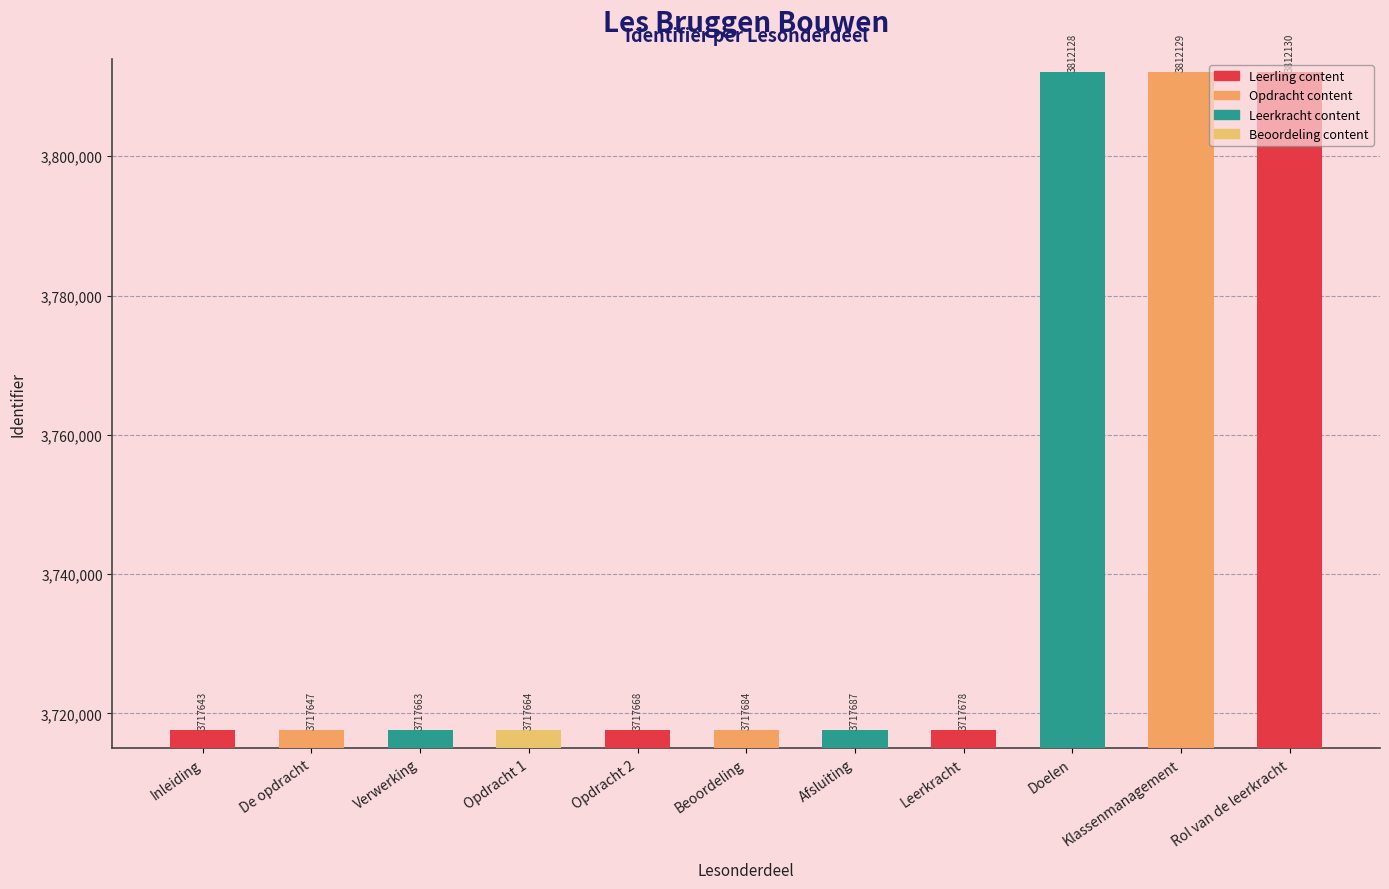

The value at Verwerking is 3717663. True or false?

True